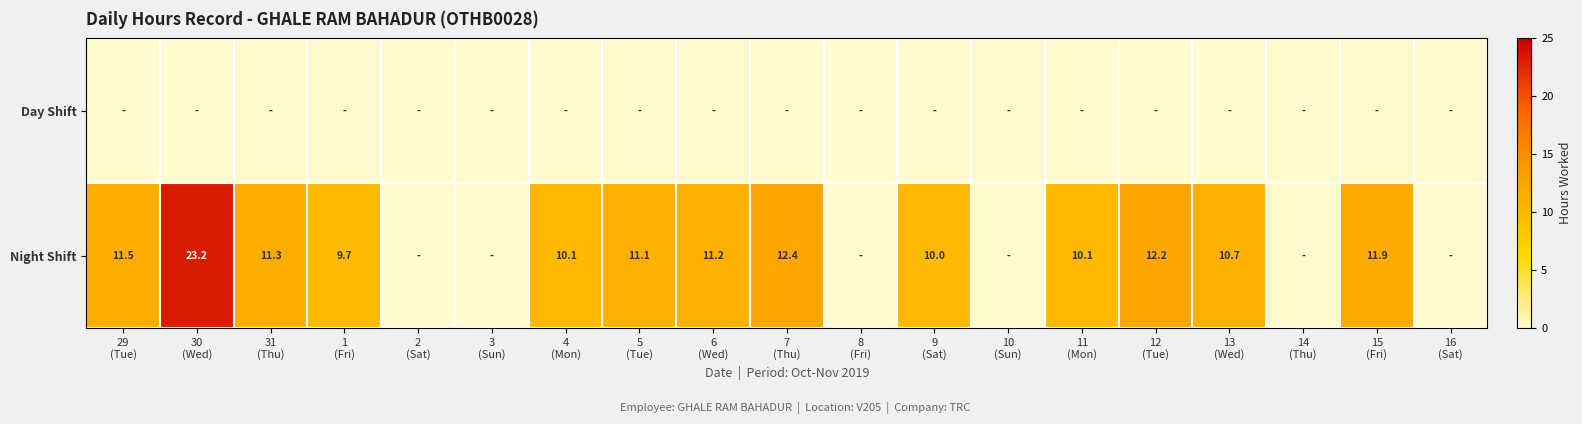

Where is Day Shift nearest to the value 0?

29 (Tue)